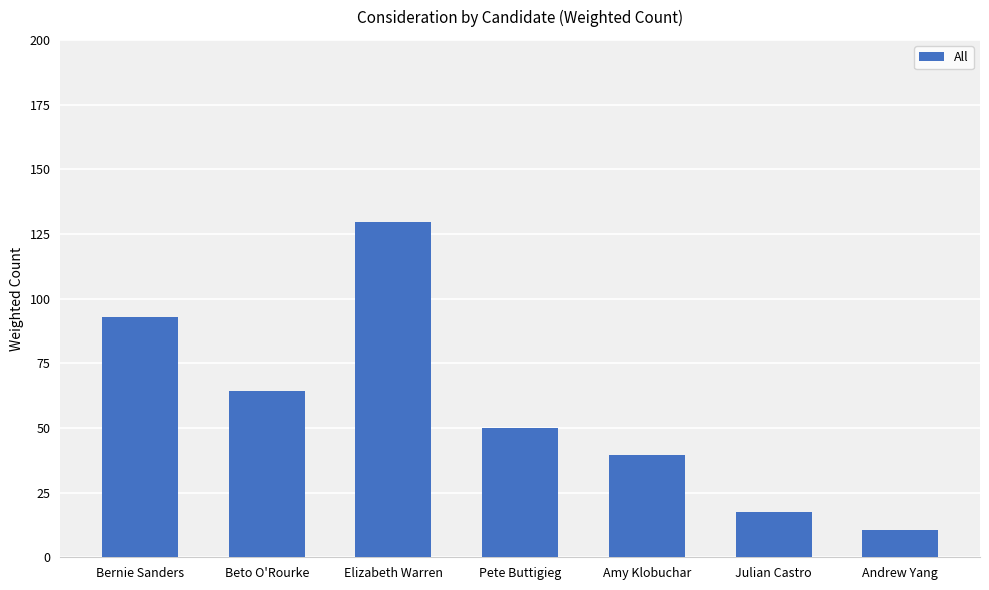

Read the value at Pete Buttigieg.

50.0